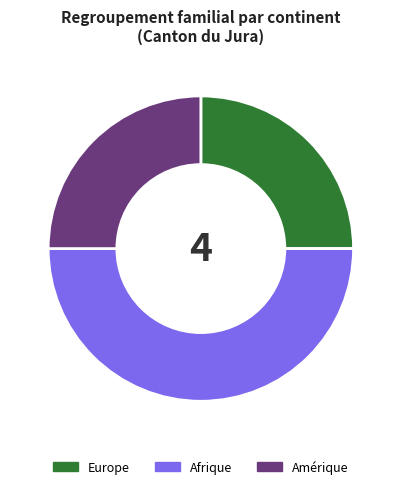

Is the sum of Afrique and Europe greater than half?

Yes